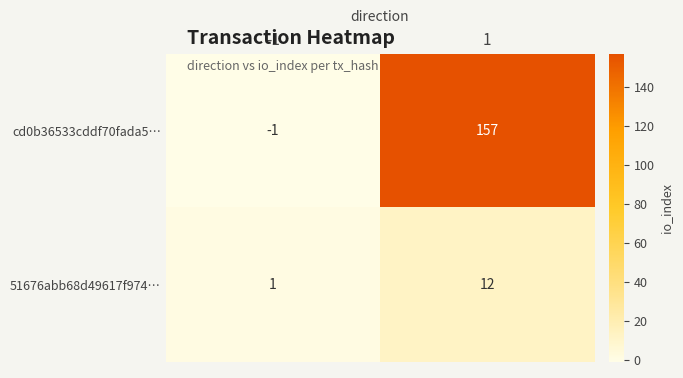

How many data points does each series have?

2